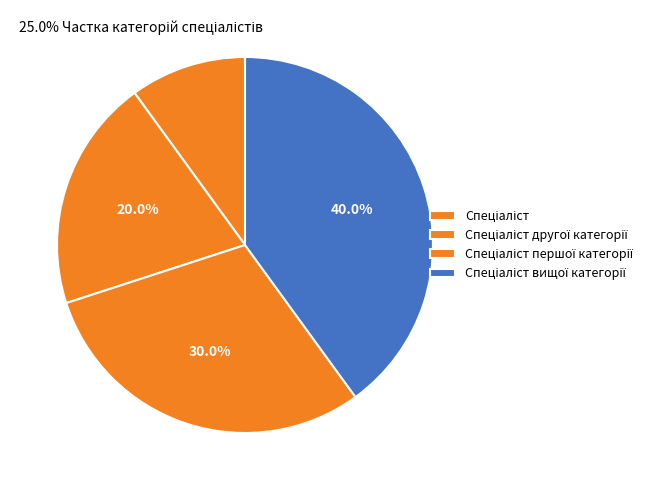

True or false: Спеціаліст першої категорії accounts for 39% of the total.

False